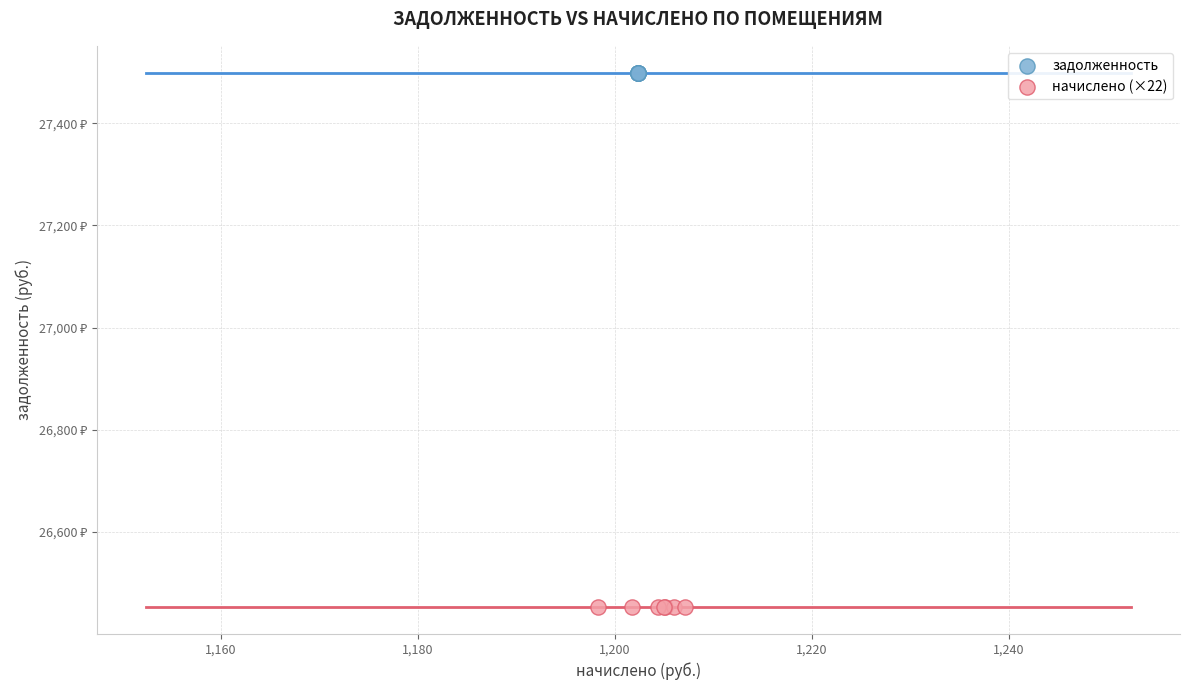

Which series reaches the maximum Y coordinate?

задолженность